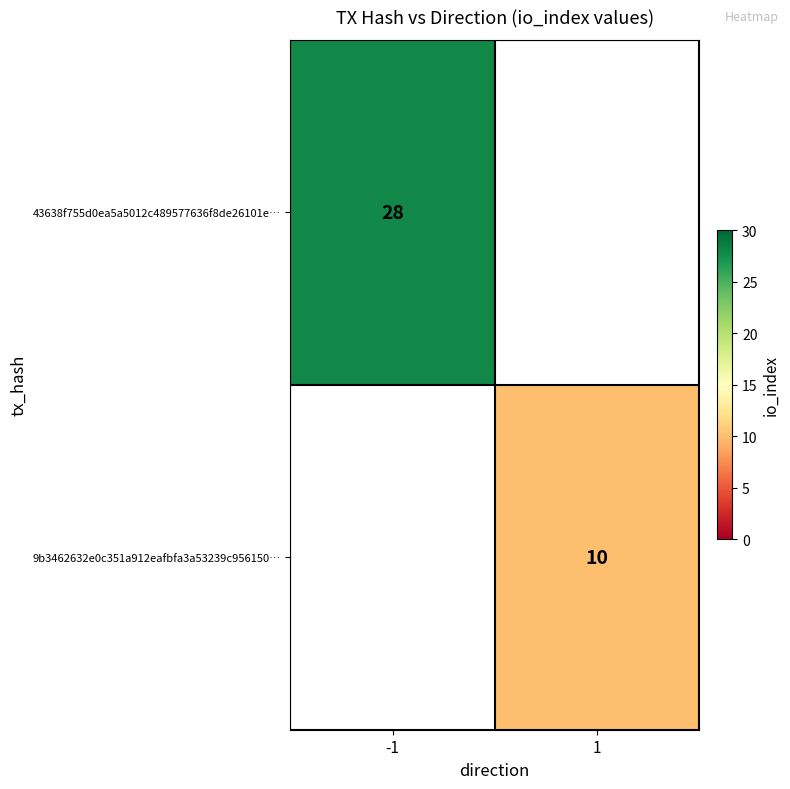

The 9b3462632e0c351a912eafbfa3a53239c956150… series shows 10 at 1. True or false?

True